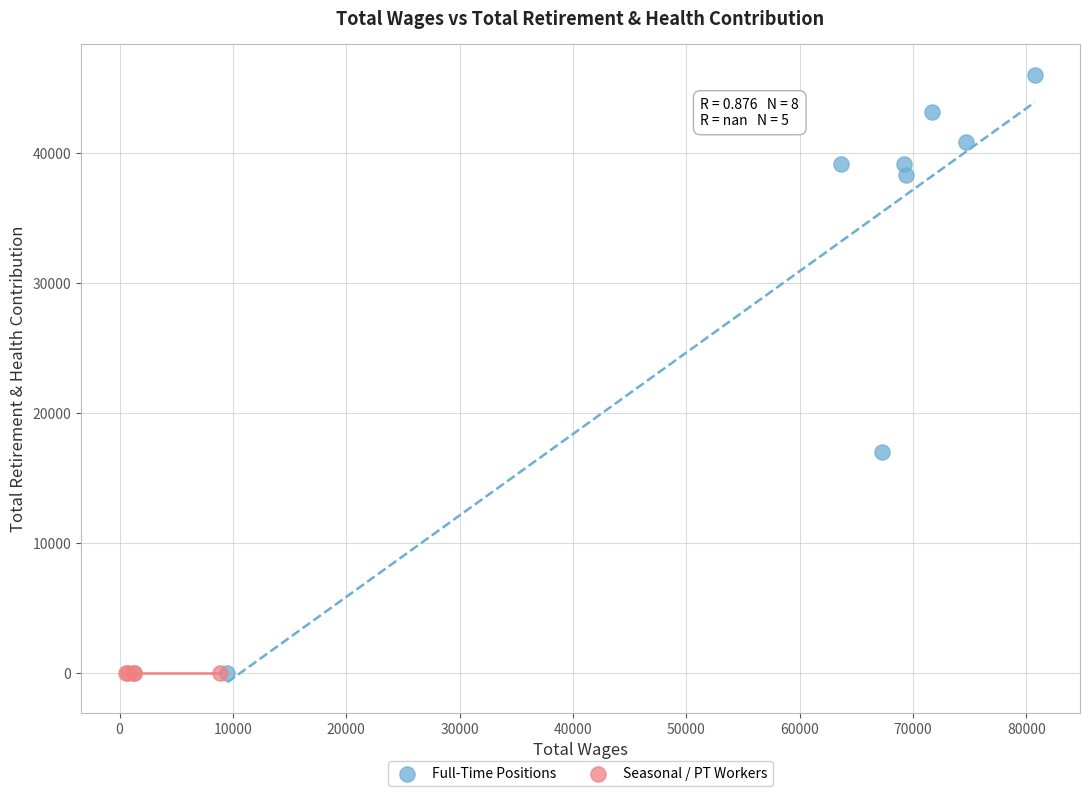

What are all the series names shown in the legend?

Full-Time Positions, Seasonal / PT Workers